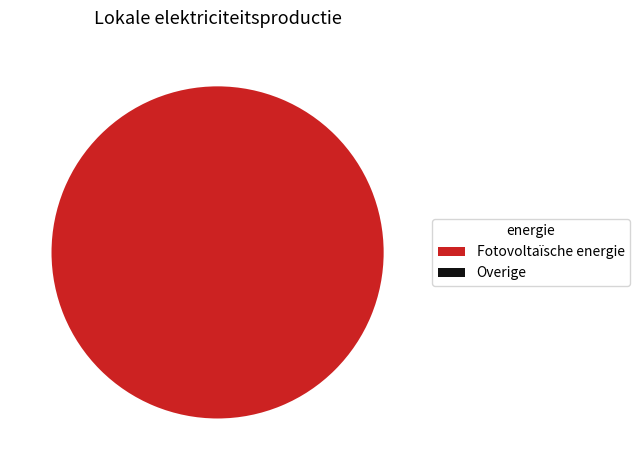

Which slice is the largest?

Fotovoltaïsche energie